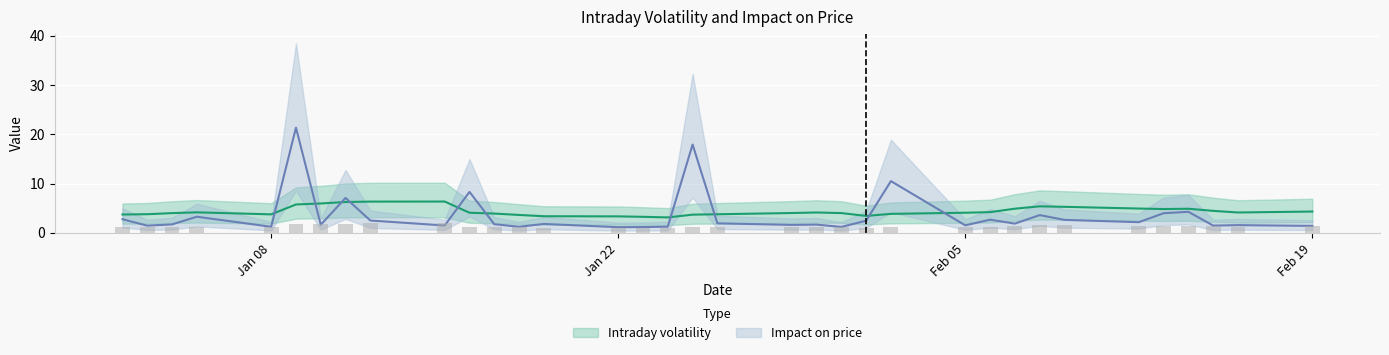

Does the chart contain stacked bars?

No